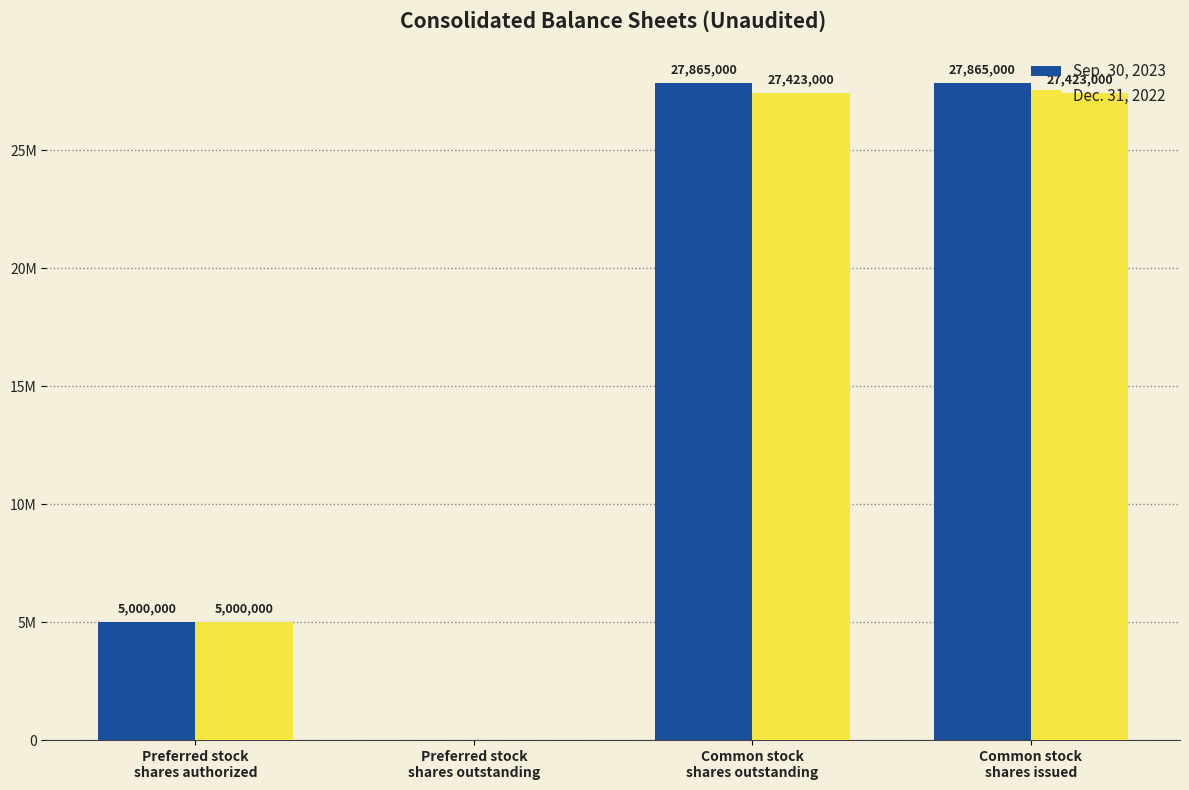

The value of Sep. 30, 2023 at Preferred stock
shares authorized is 7897049. True or false?

False